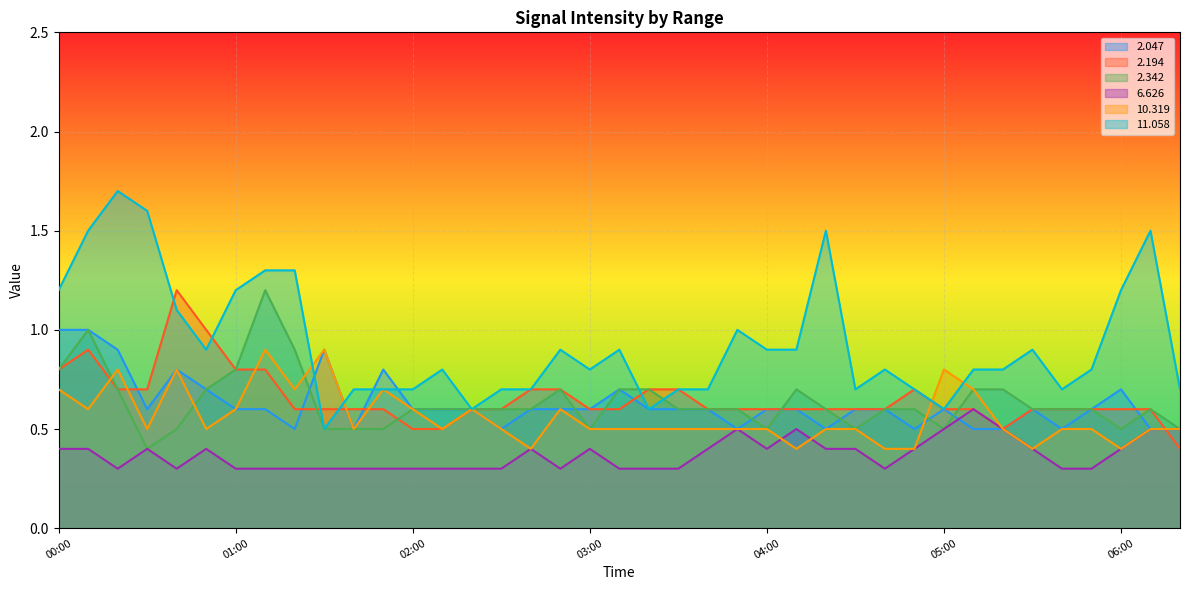

Between 2005/12/26 04:30 and 2005/12/26 05:10, which series saw the biggest shift?

  2.342